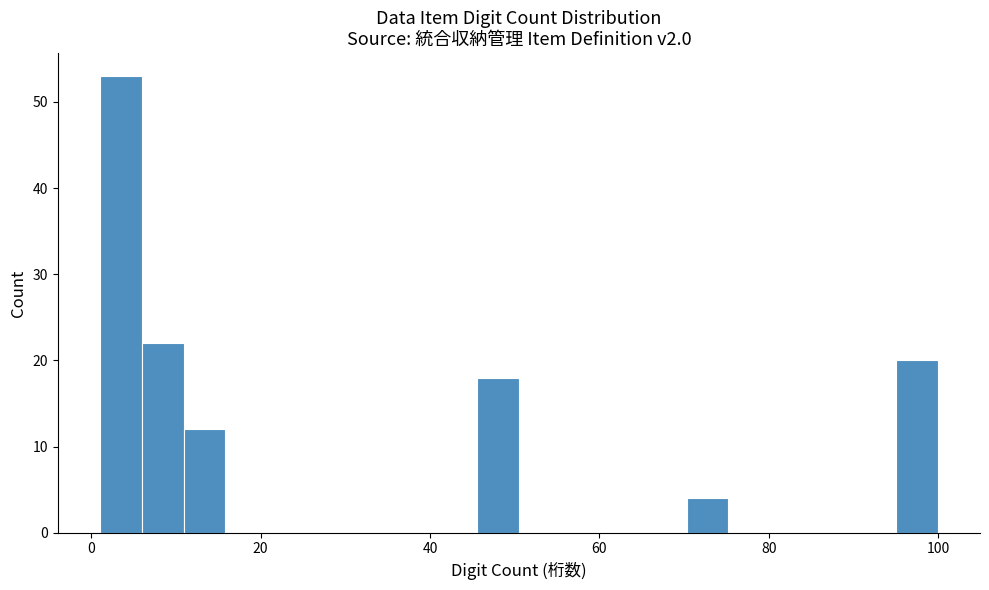

Read against the x-axis, roughly where is the centre of the tallest bar?

4